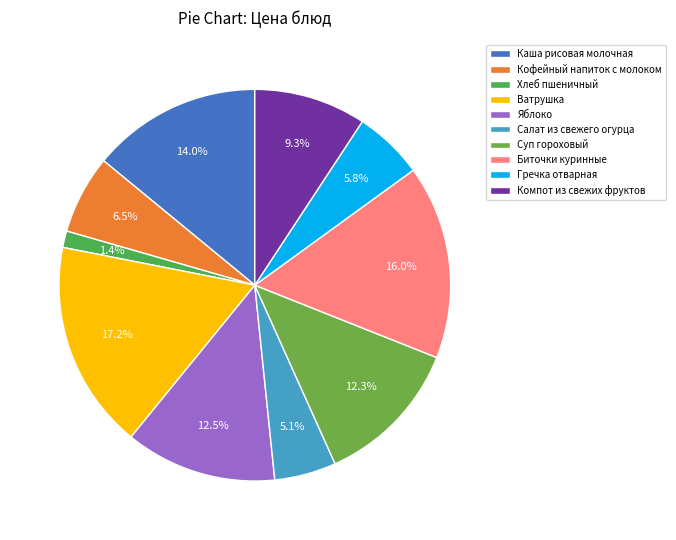

How many slices are in this pie chart?

10